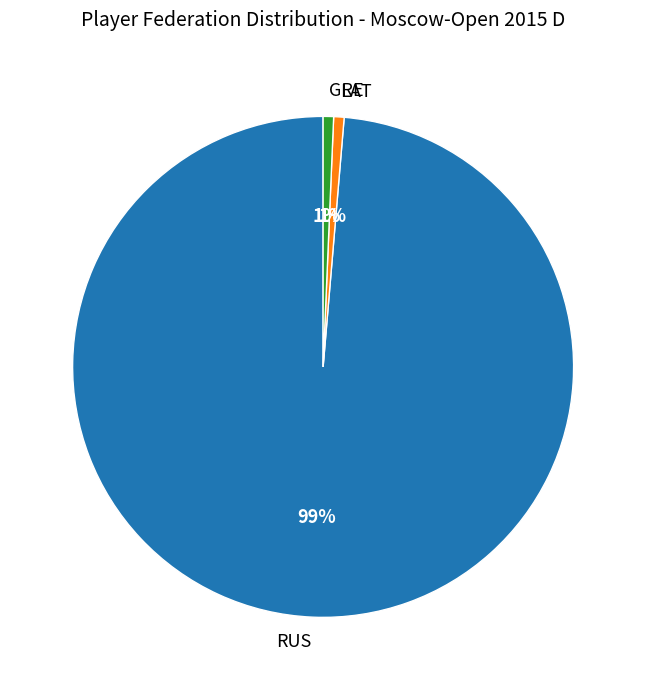

Is there a majority slice in this chart?

Yes